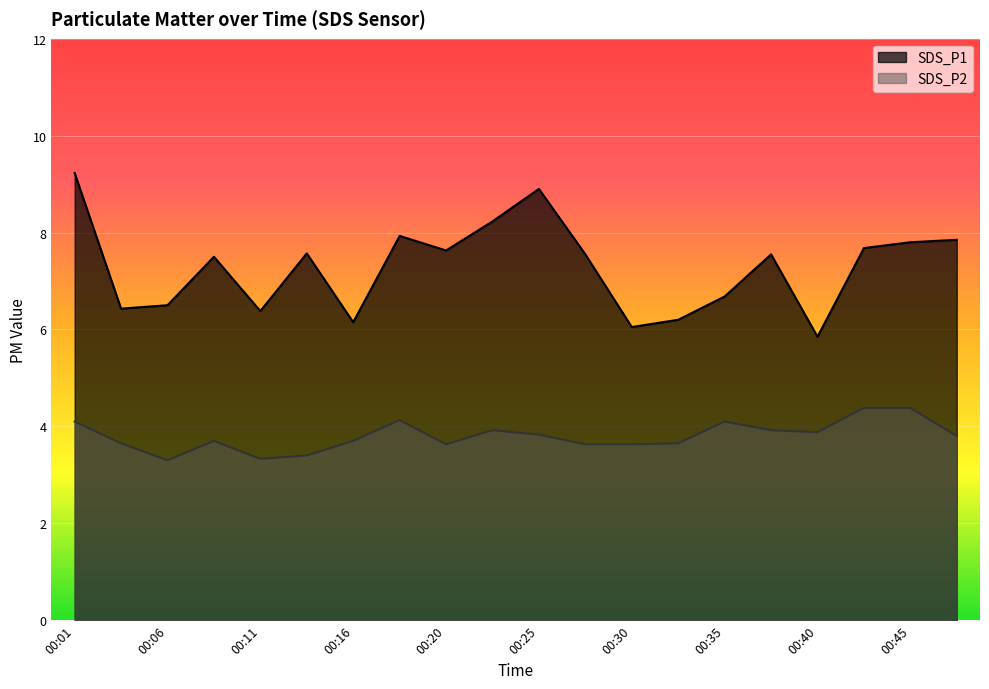

Rank the series by their maximum value, from highest to lowest.

SDS_P1, SDS_P2